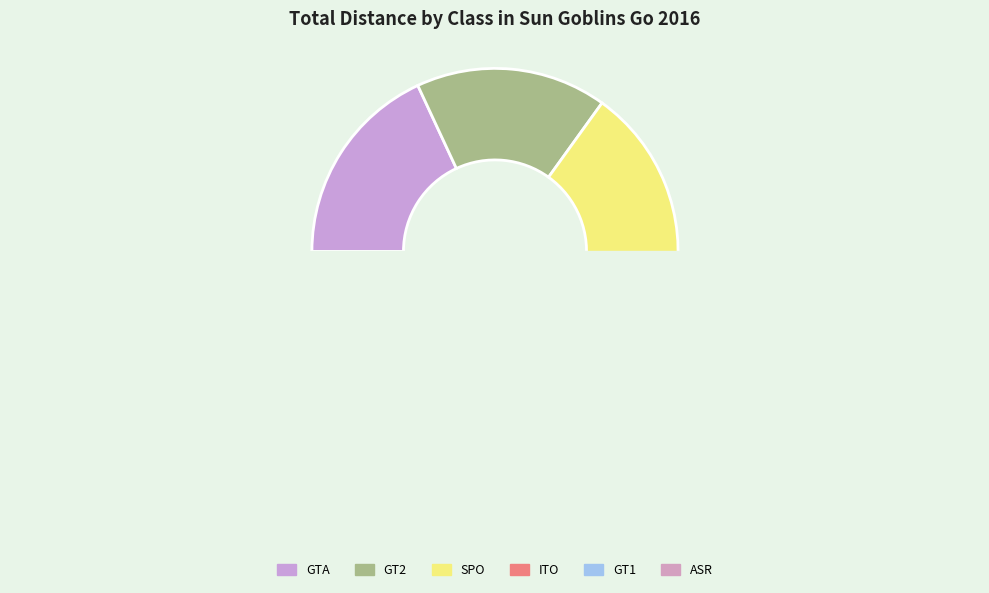

Is there a majority slice in this chart?

No